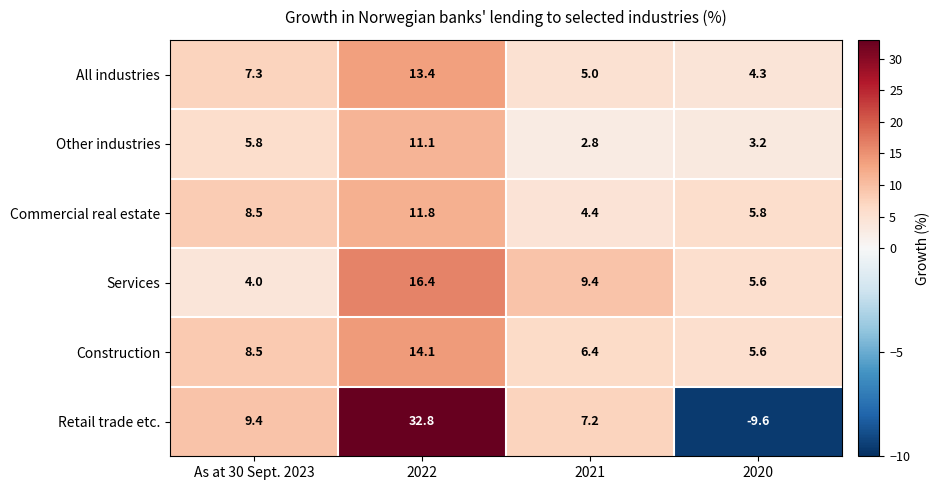

Reading left to right, extract all data points from this chart.

All industries: As at 30 Sept. 2023=7.3	2022=13.4	2021=5.0	2020=4.3
Other industries: As at 30 Sept. 2023=5.8	2022=11.1	2021=2.8	2020=3.2
Commercial real estate: As at 30 Sept. 2023=8.5	2022=11.8	2021=4.4	2020=5.8
Services: As at 30 Sept. 2023=4.0	2022=16.4	2021=9.4	2020=5.6
Construction: As at 30 Sept. 2023=8.5	2022=14.1	2021=6.4	2020=5.6
Retail trade etc.: As at 30 Sept. 2023=9.4	2022=32.8	2021=7.2	2020=-9.6